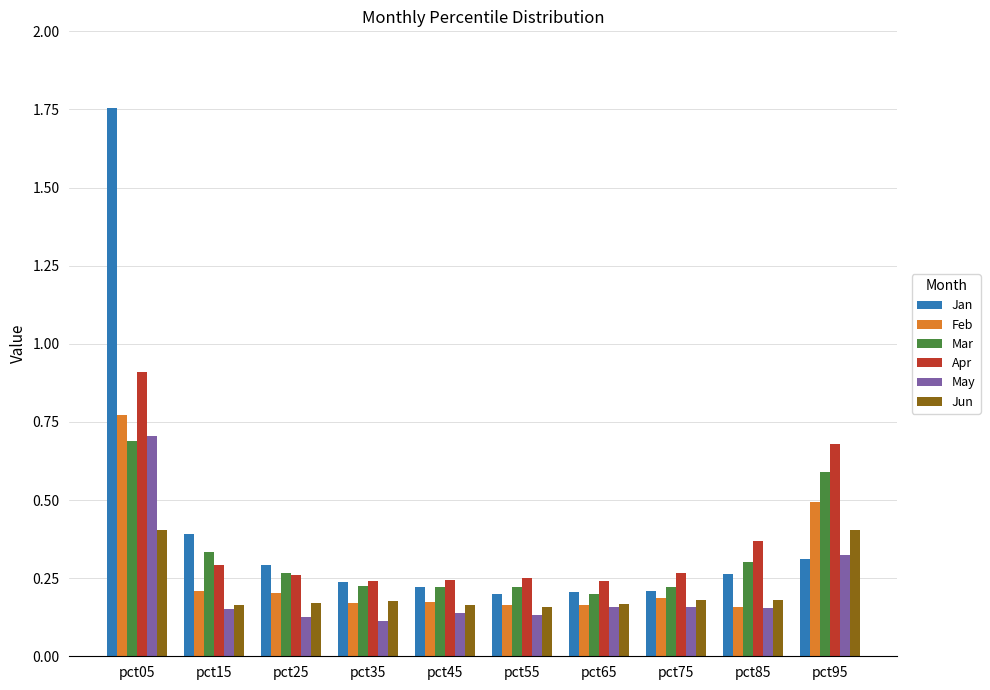

How many Feb values are between 0 and 1?

10